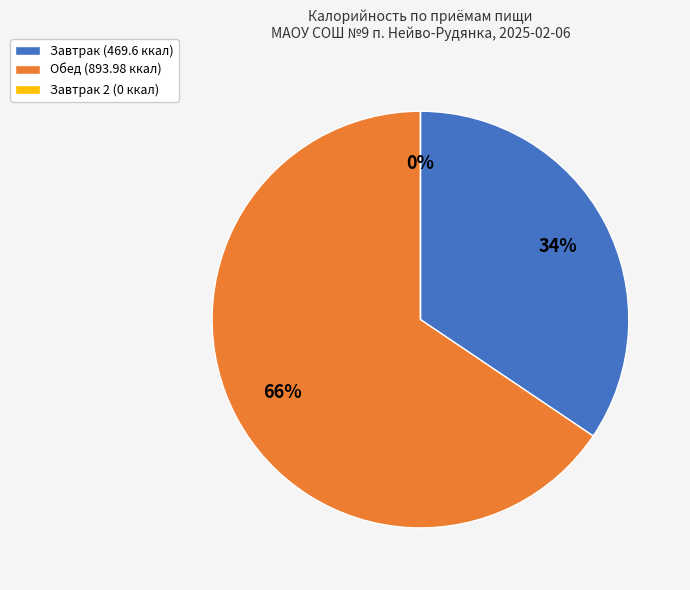

What percentage is the Завтрак slice, to the nearest percent?

34%